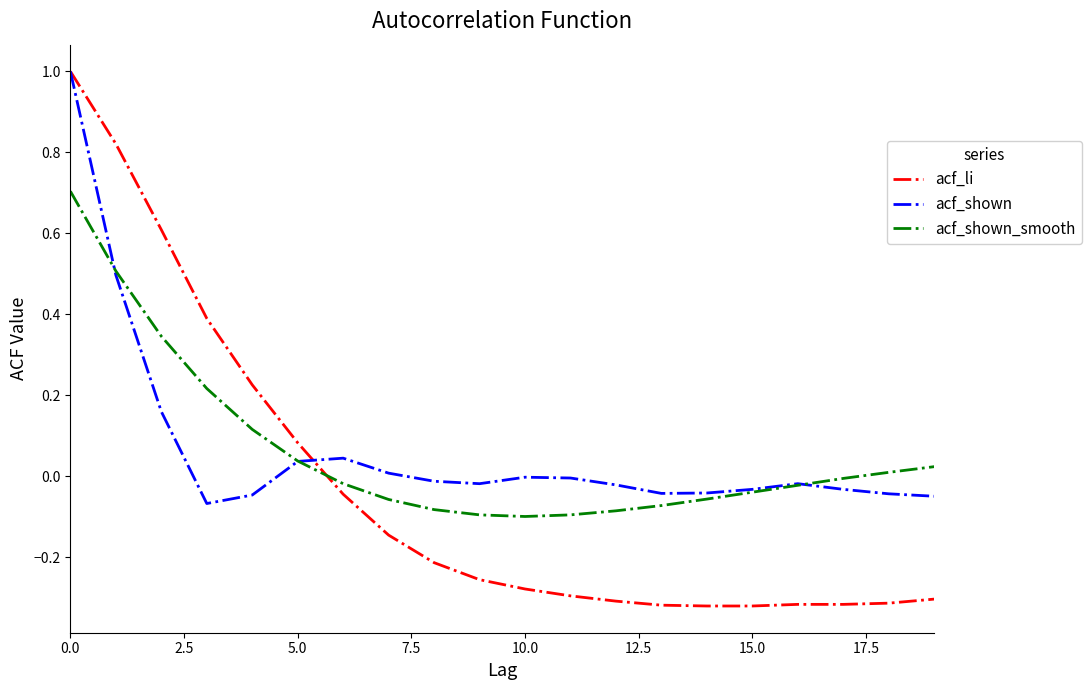

What is the maximum value shown in the chart?

1.0